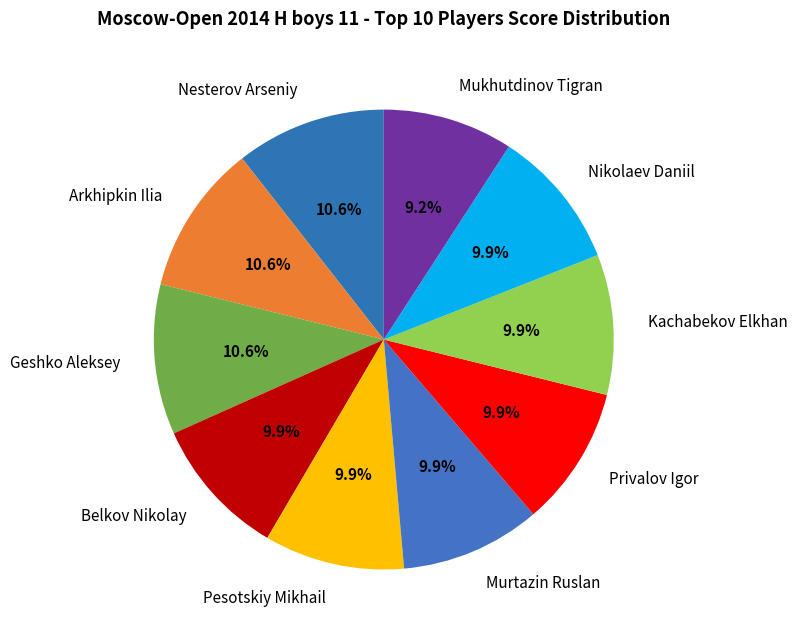

To the nearest percent, what is the difference between the Geshko Aleksey and Privalov Igor slice percentages?

1%